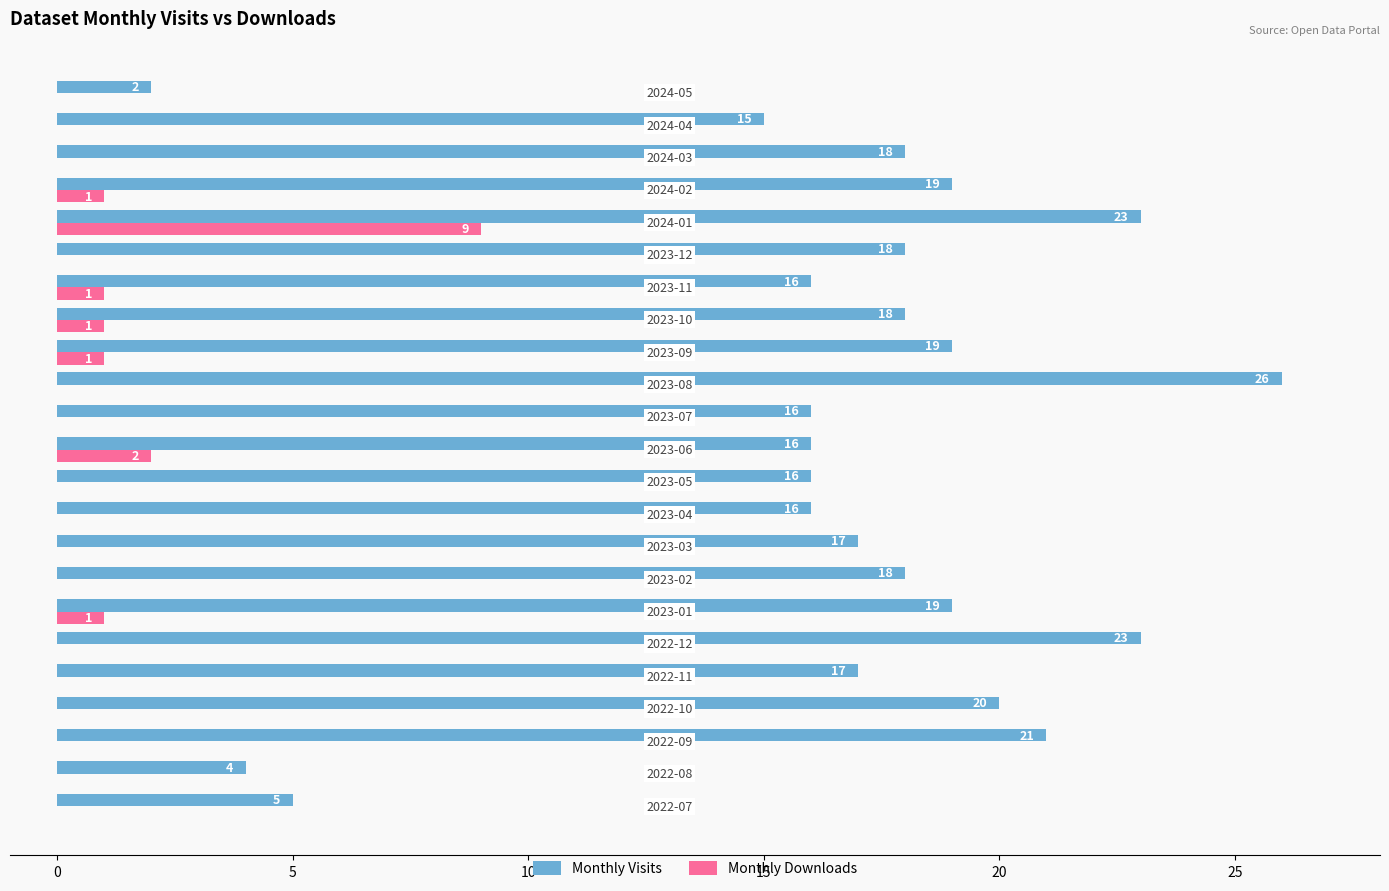

How many series are shown in this chart?

2